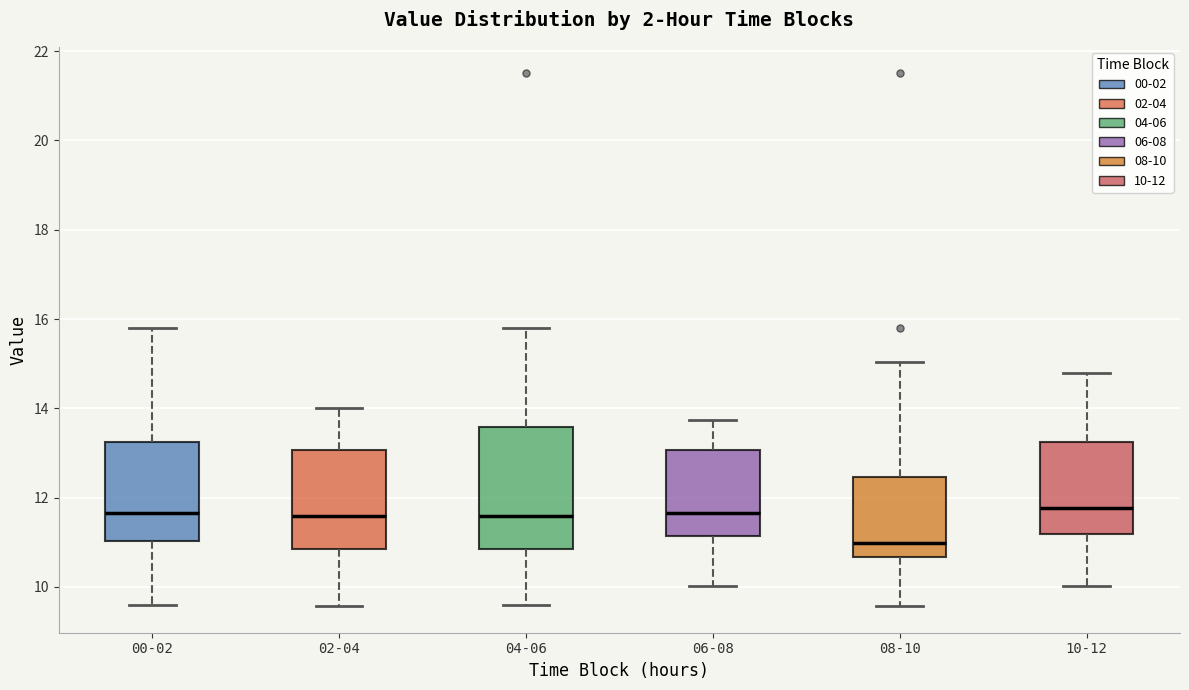

Reading left to right, transcribe this box plot: for each box, give where its median line is, the range the box spans, and where its two whiskers end, as read against the y-axis. The values are not printed on the chart, so give them approximately, as read against the axis.

00-02: median 11.6, box 11.0 to 13.2, whiskers 9.6 to 15.8
02-04: median 11.6, box 10.8 to 13.0, whiskers 9.6 to 14.0
04-06: median 11.6, box 10.8 to 13.6, whiskers 9.6 to 15.8
06-08: median 11.6, box 11.2 to 13.0, whiskers 10.0 to 13.8
08-10: median 11.0, box 10.6 to 12.4, whiskers 9.6 to 15.0
10-12: median 11.8, box 11.2 to 13.2, whiskers 10.0 to 14.8